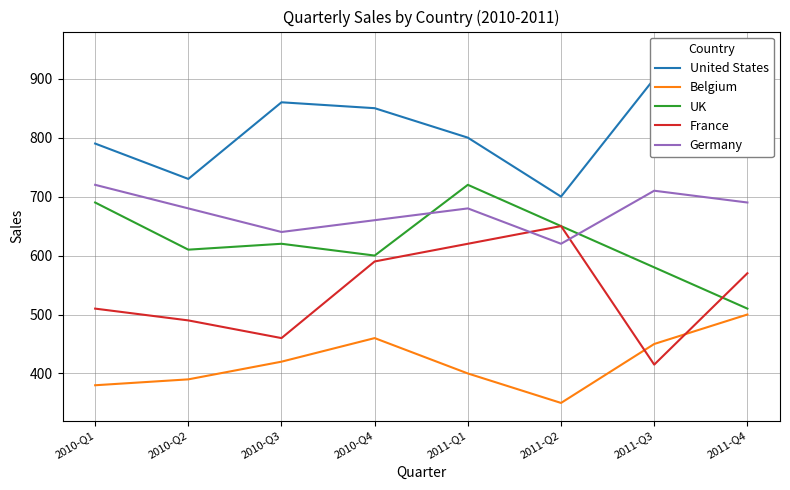

At which category does UK reach its first local valley?

2010-Q2